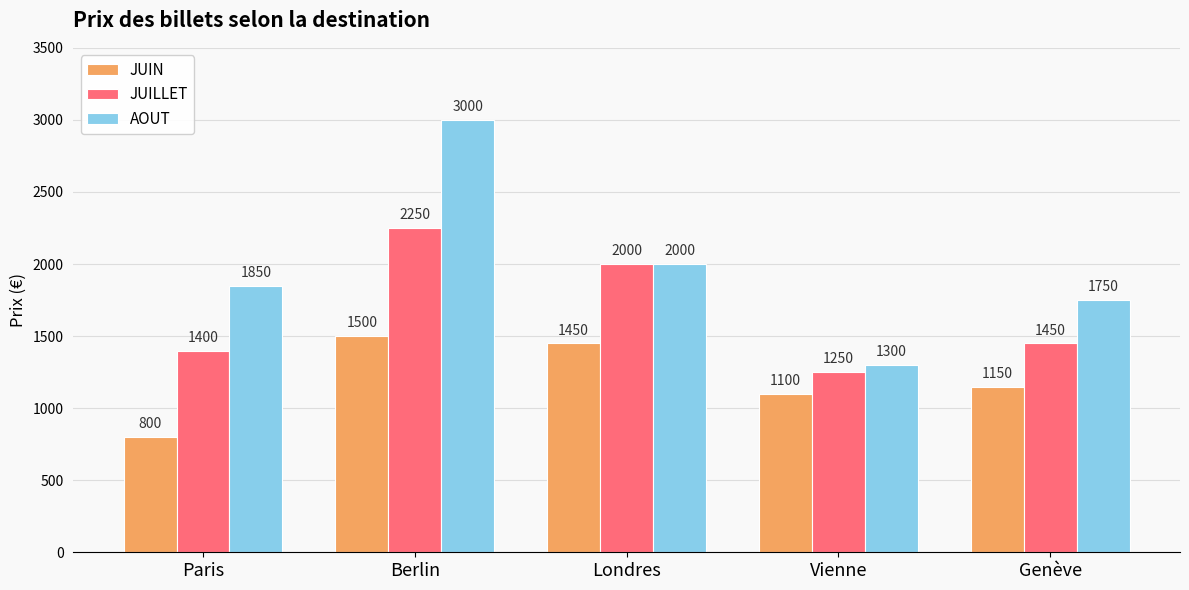

Are the bars horizontal?

No